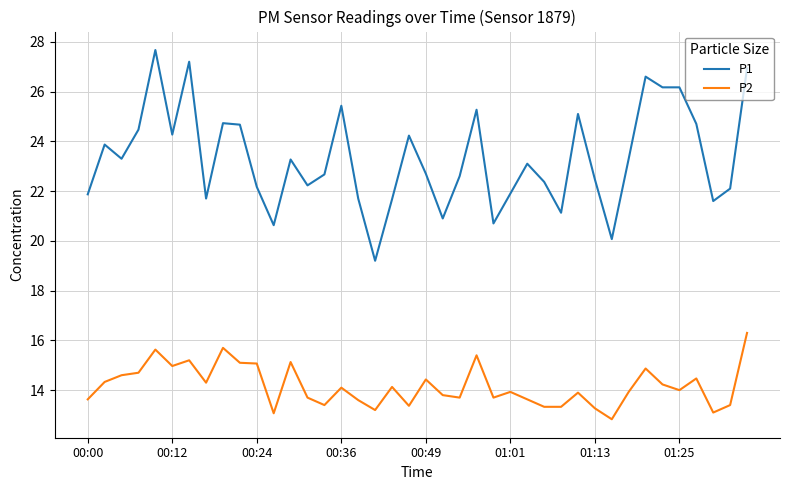

List the series in order of their overall mean, highest first.

P1, P2